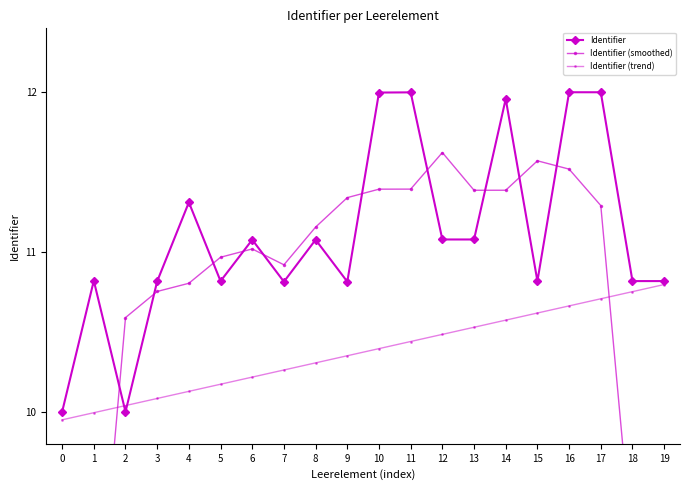

Which series has the largest range (max minus min)?

Identifier (smoothed)